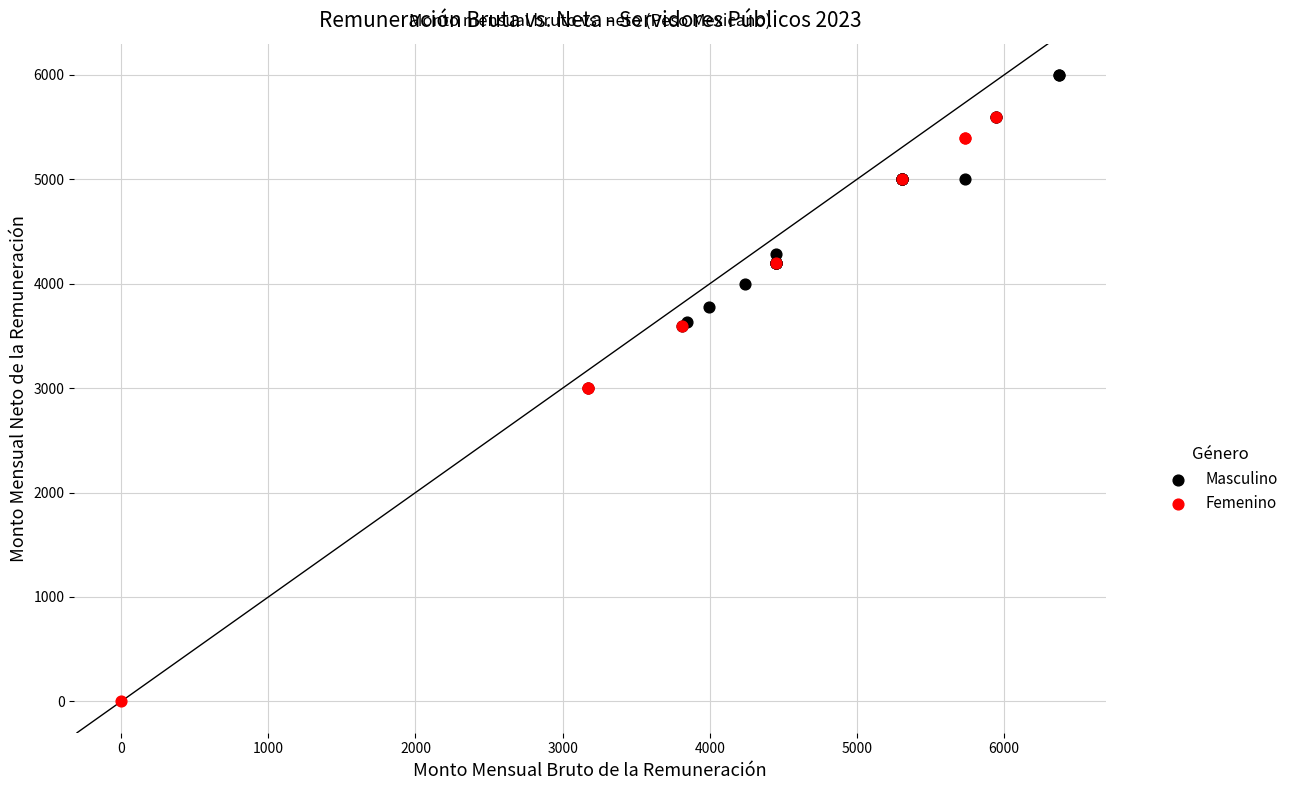

Which series reaches the minimum Y coordinate?

Femenino